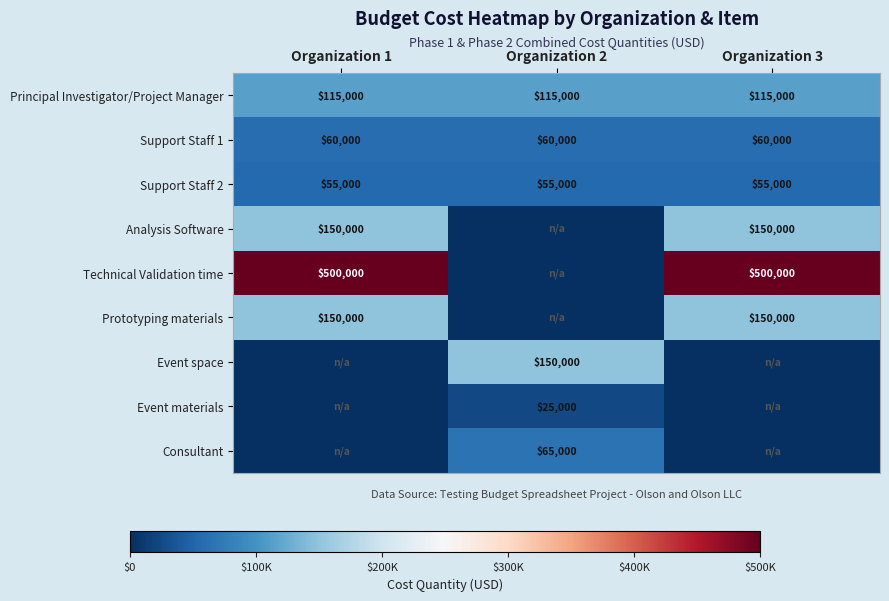

What is the sum of the Support Staff 1 values at Organization 2 and Organization 3?

120000